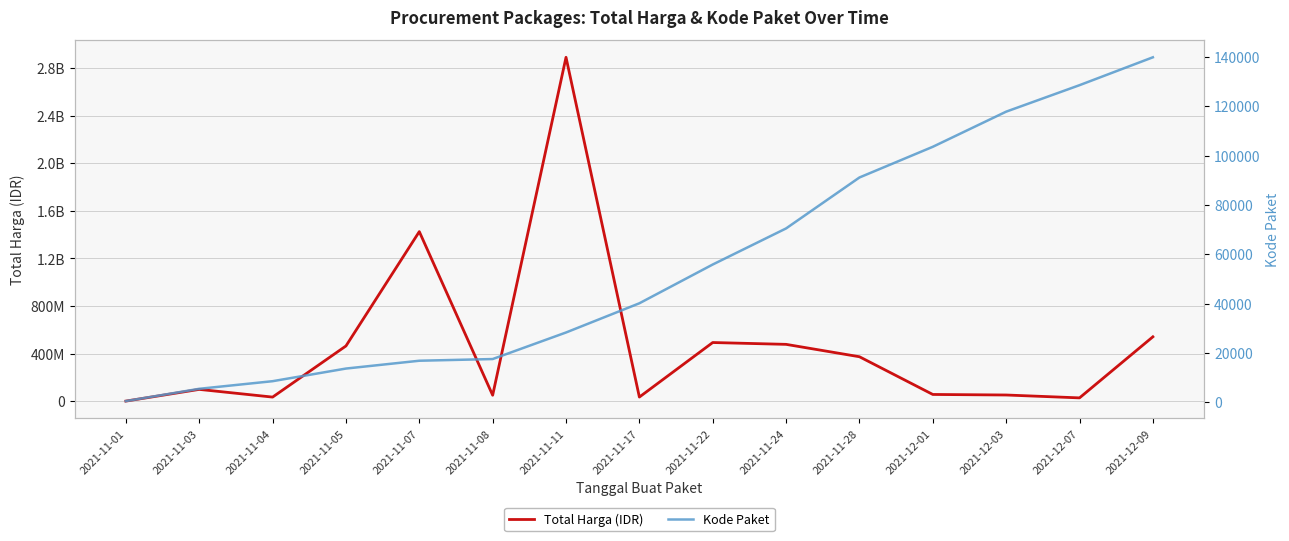

List the series in order of their overall mean, lowest first.

Kode Paket, Total Harga (IDR)